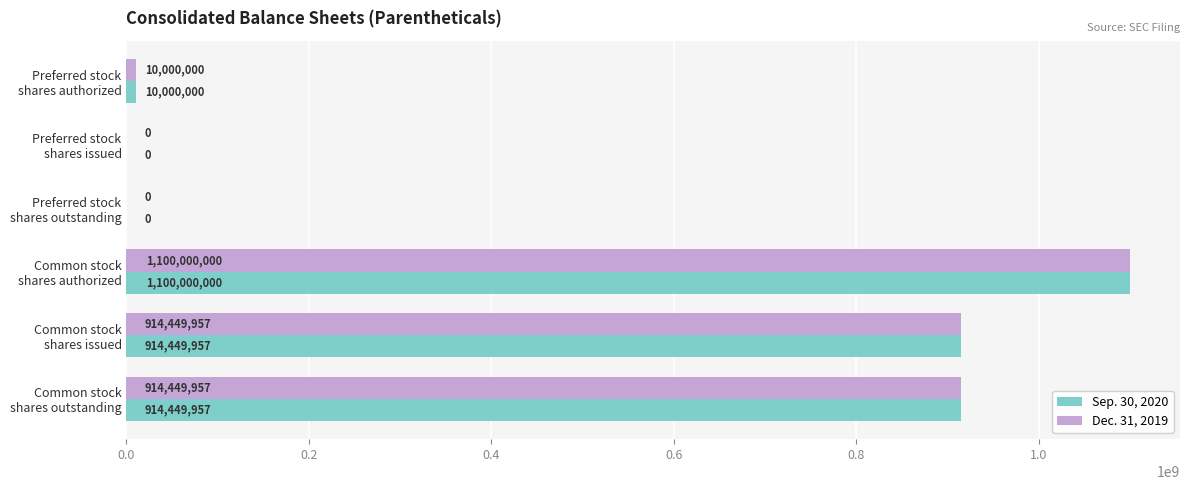

What is the highest value of the Sep. 30, 2020 series?

1100000000